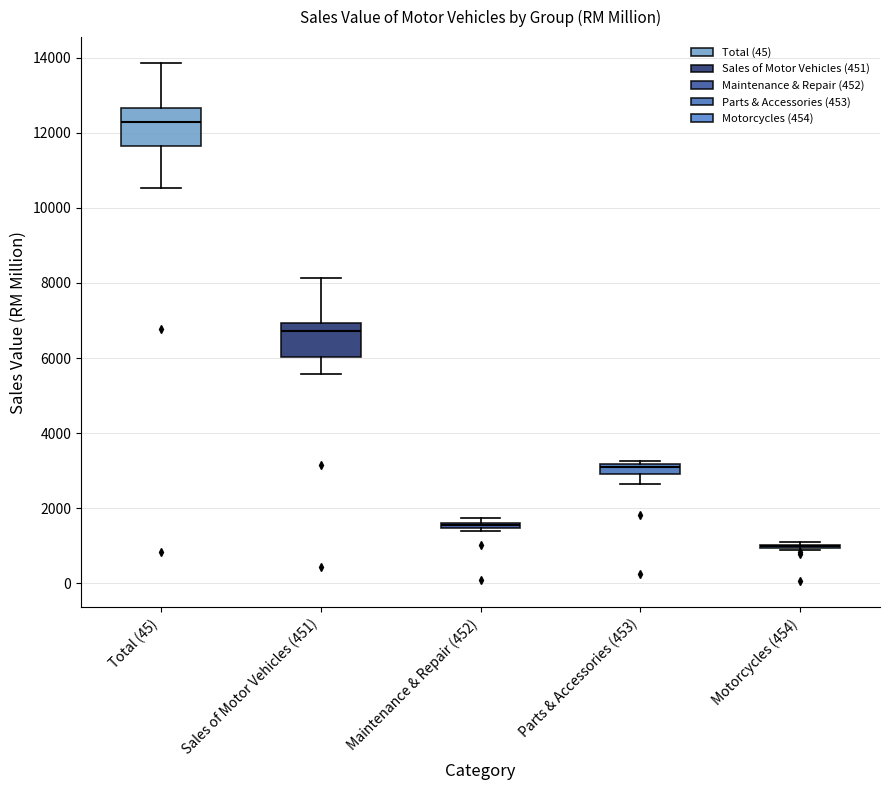

Where does the lower whisker of the box for Sales of Motor Vehicles (451) end on the y-axis? The values are not printed on the chart, so give them approximately, as read against the axis.

5600